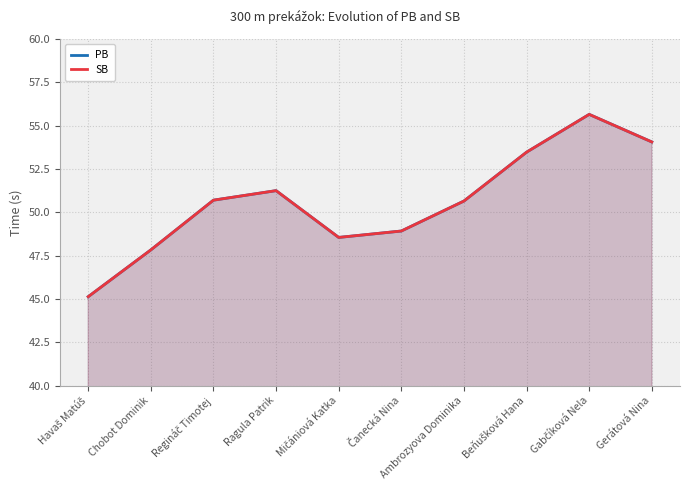

Does the chart have visible grid lines?

Yes